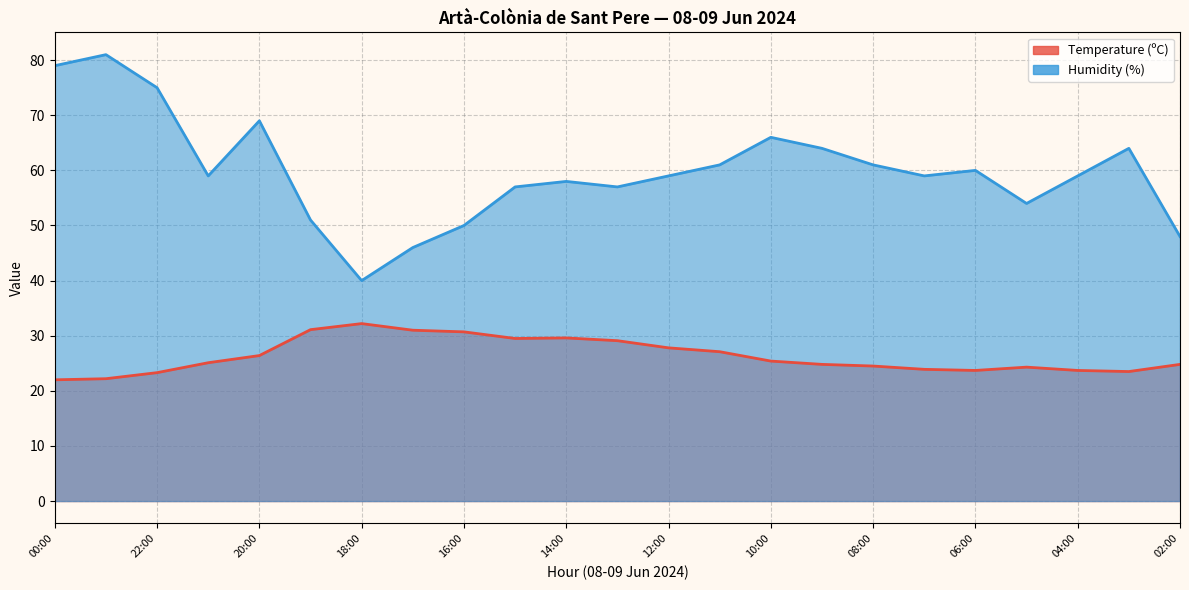

What value does the Temperature (ºC) series have at 03:00?

23.5